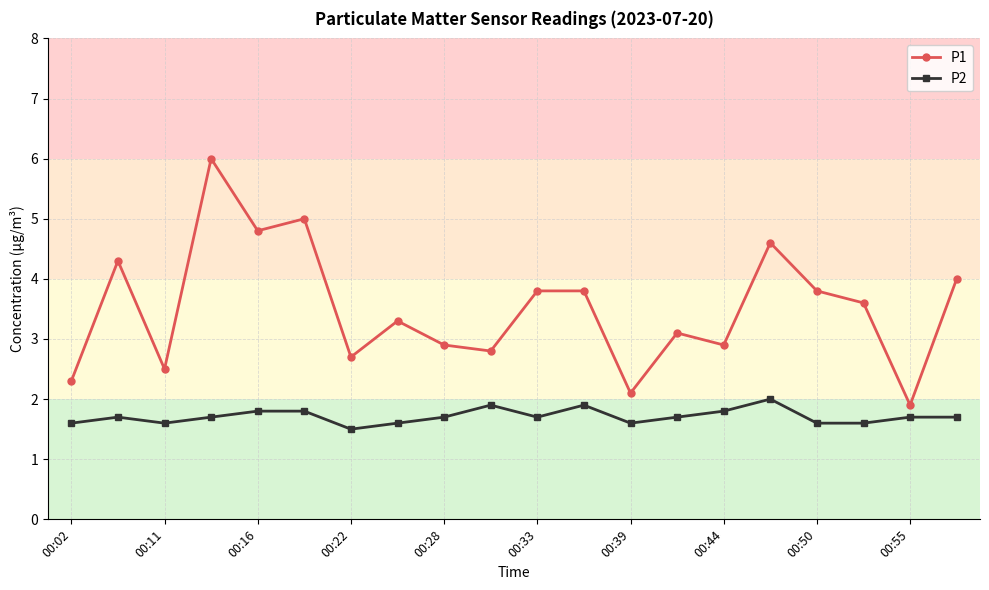

Which series has the largest total across all categories?

P1